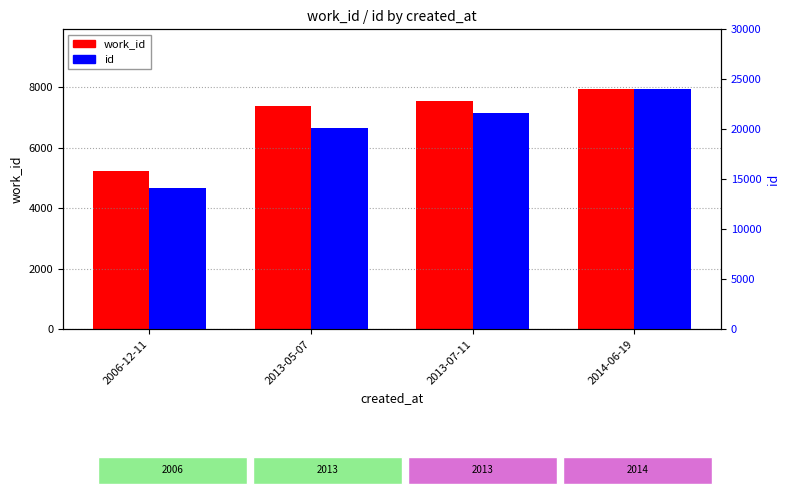

Reading left to right, list all the values displayed in this chart.

work_id: 2006-12-11=5229	2013-05-07=7388	2013-07-11=7541	2014-06-19=7933
id: 2006-12-11=14109	2013-05-07=20166	2013-07-11=21678	2014-06-19=24001